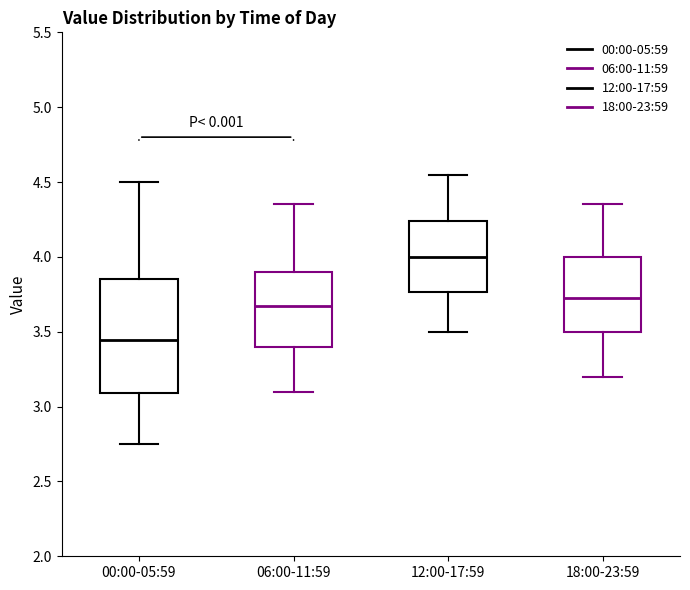

Reading left to right, transcribe this box plot: for each box, give where its median line is, the range the box spans, and where its two whiskers end, as read against the y-axis. The values are not printed on the chart, so give them approximately, as read against the axis.

00:00-05:59: median 3.45, box 3.10 to 3.85, whiskers 2.75 to 4.50
06:00-11:59: median 3.70, box 3.40 to 3.90, whiskers 3.10 to 4.35
12:00-17:59: median 4.00, box 3.75 to 4.25, whiskers 3.50 to 4.55
18:00-23:59: median 3.75, box 3.50 to 4.00, whiskers 3.20 to 4.35